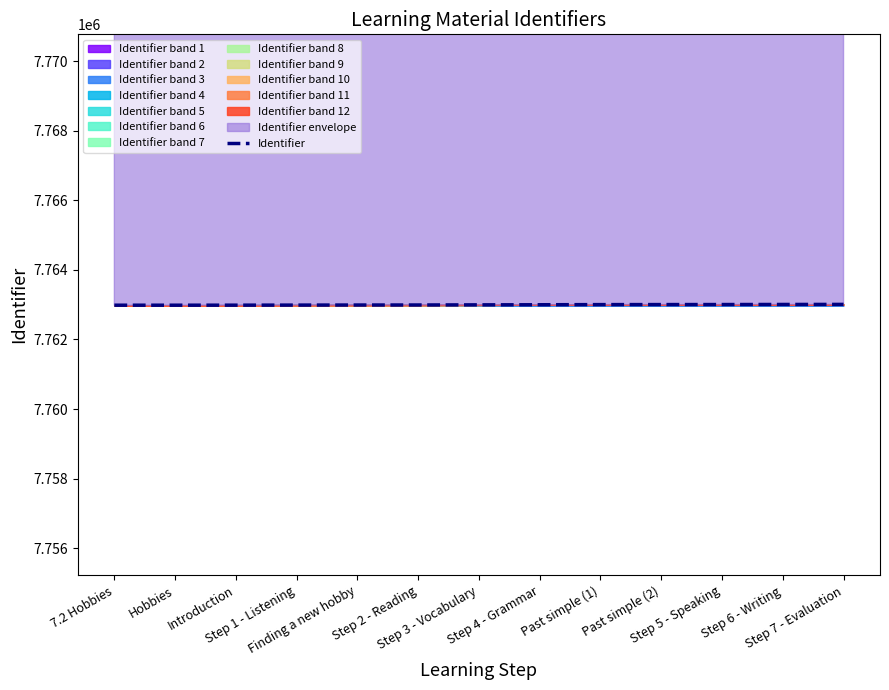

Does the chart display data point markers on the line(s)?

No